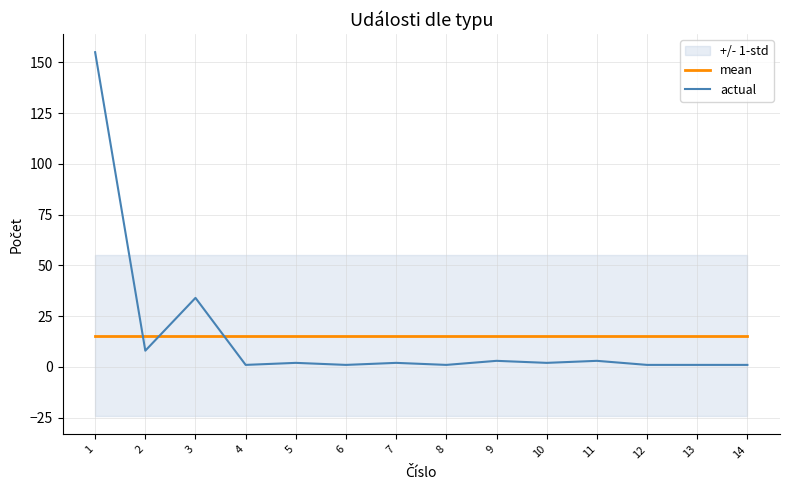

True or false: mean has more than 0 points higher than both neighbors.

False